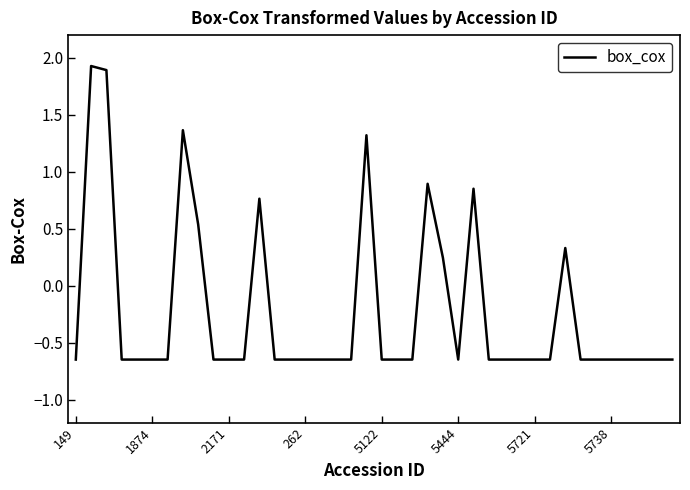

What is the difference between the maximum and minimum values?

2.6